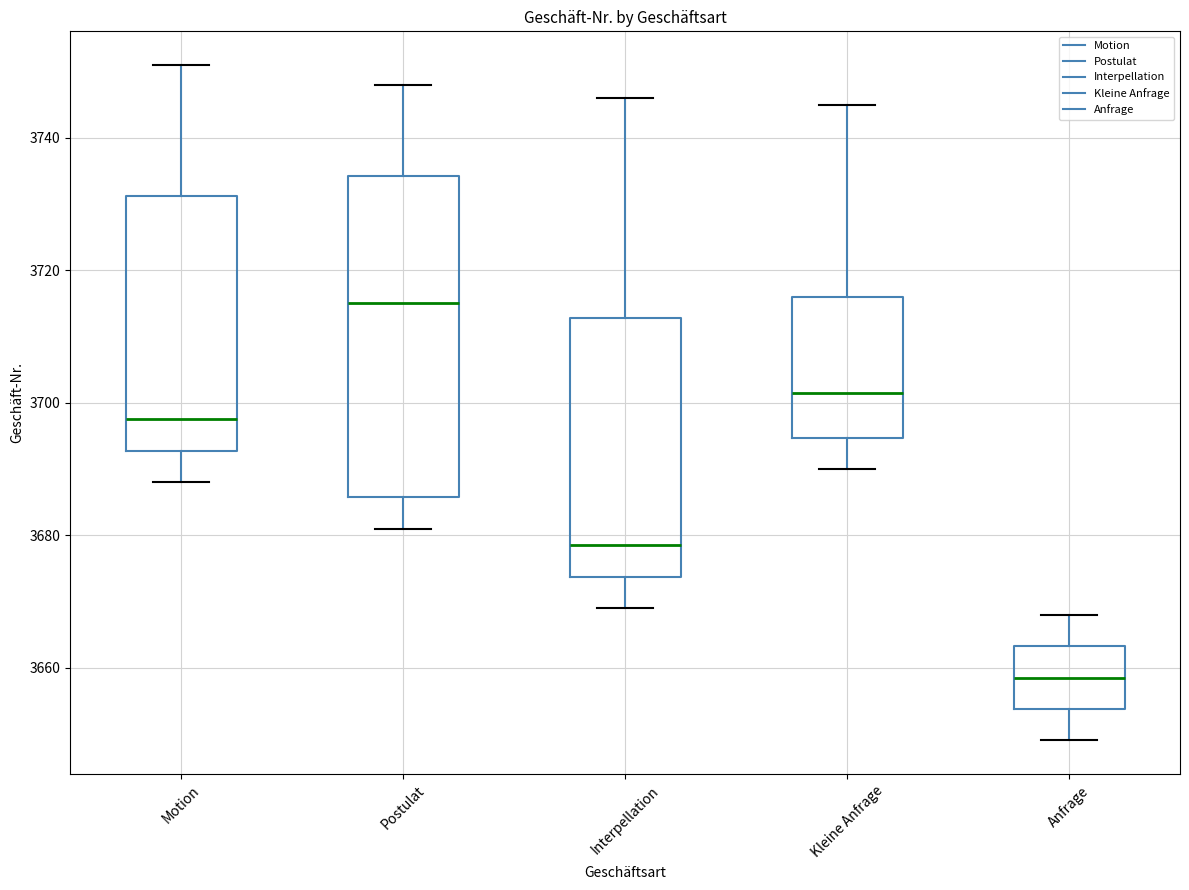

Where is the upper edge of the box for Anfrage on the y-axis? The values are not printed on the chart, so give them approximately, as read against the axis.

3664